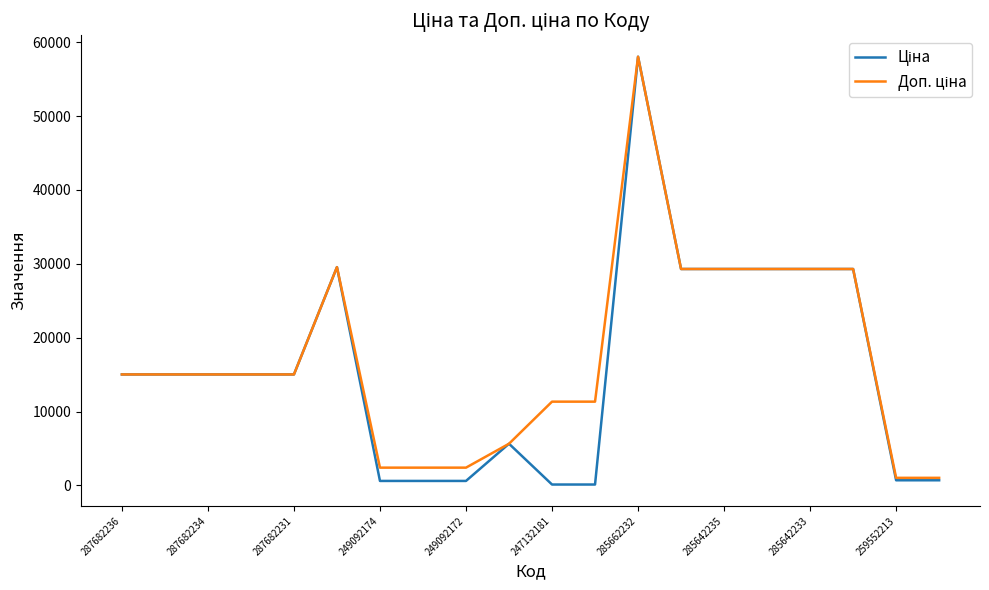

At how many categories does at least one series exceed 51217?

1